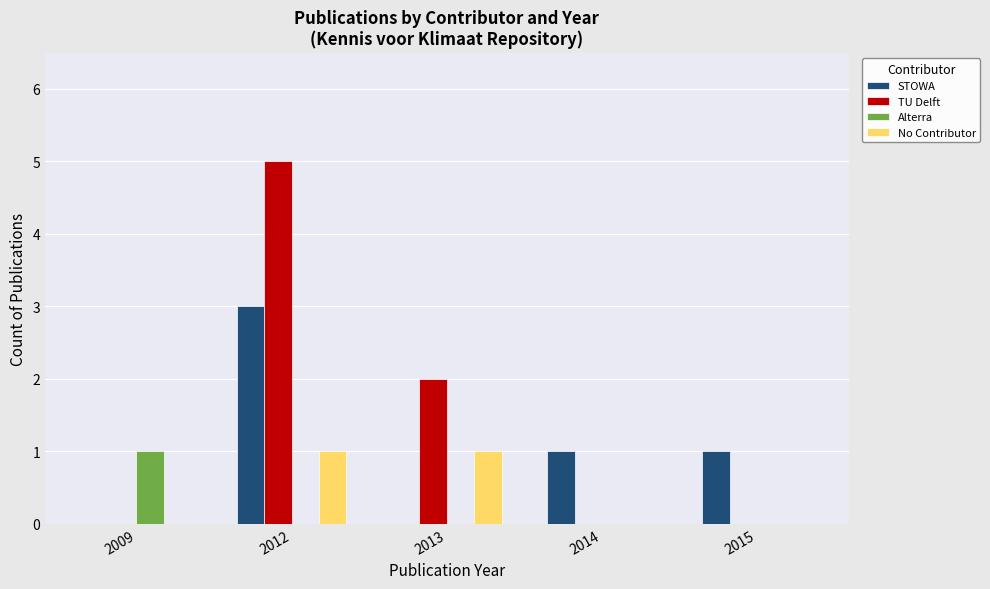

What are all the series names shown in the legend?

STOWA, TU Delft, Alterra, No Contributor